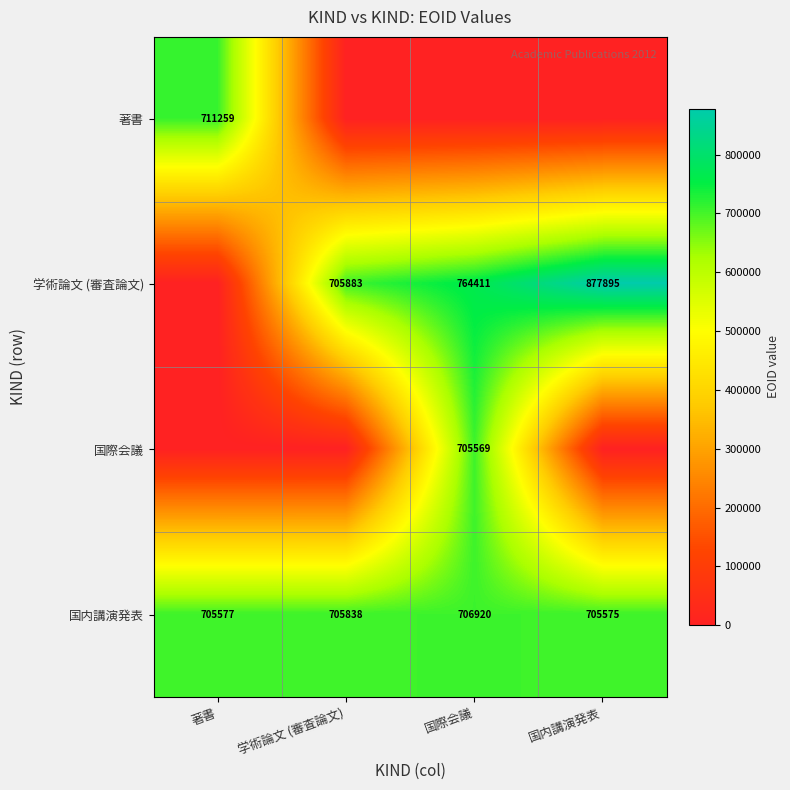

Is it true that 著書 equals 361584 at 著書?

False